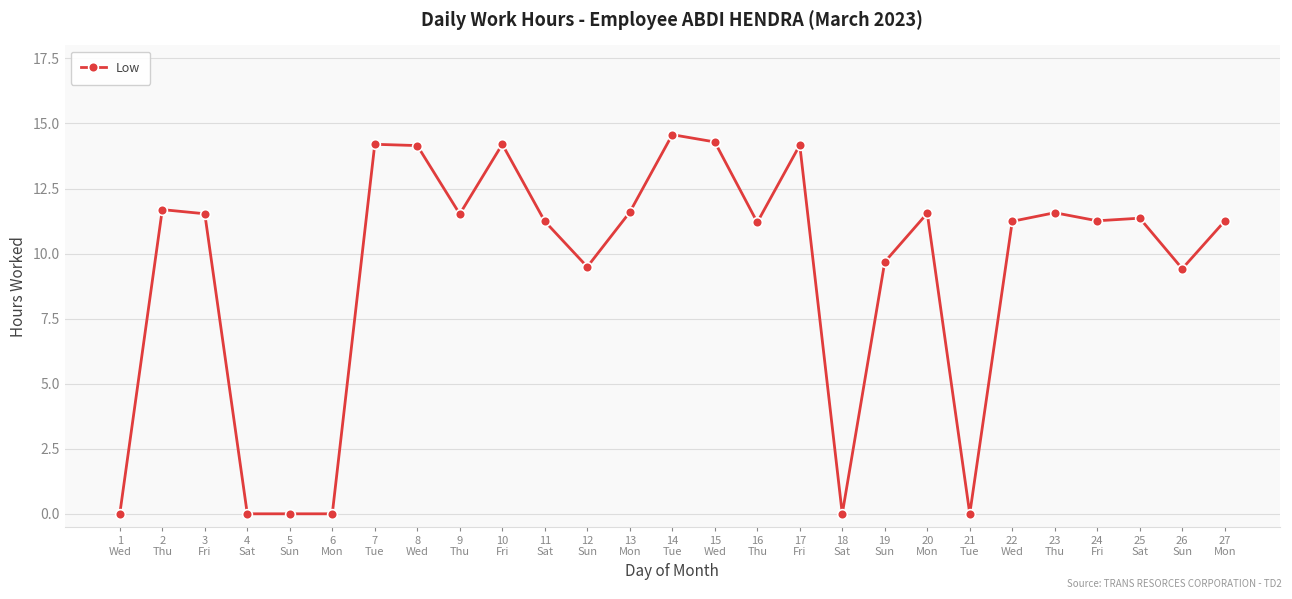

How many values exceed 11?

18